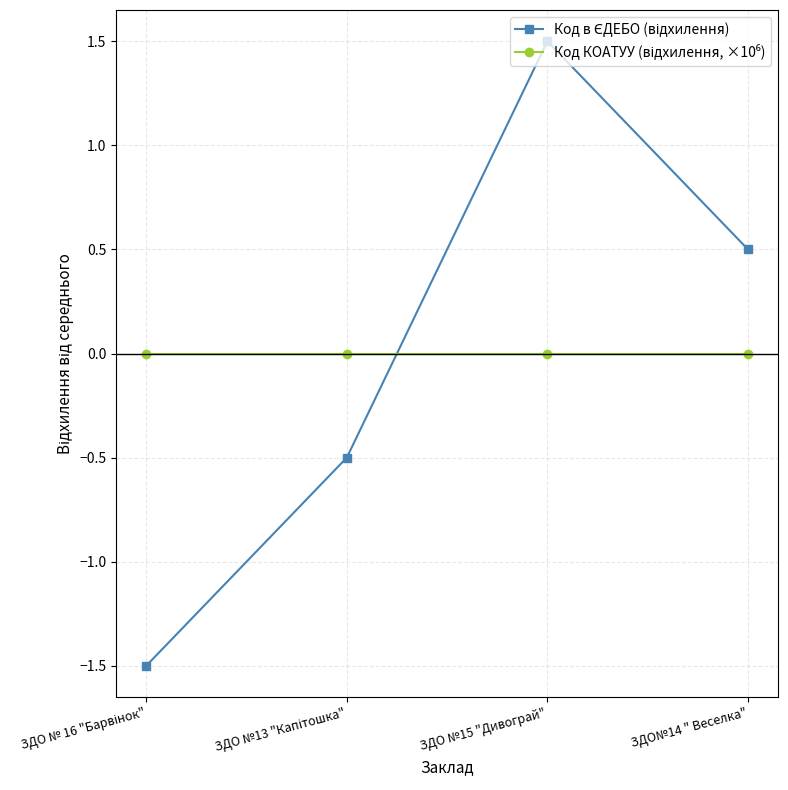

What is the greatest value displayed?

1.5